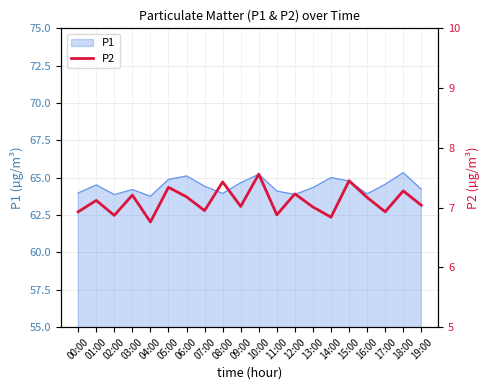

True or false: P1 has a value of 64.0 at 08:00.

True